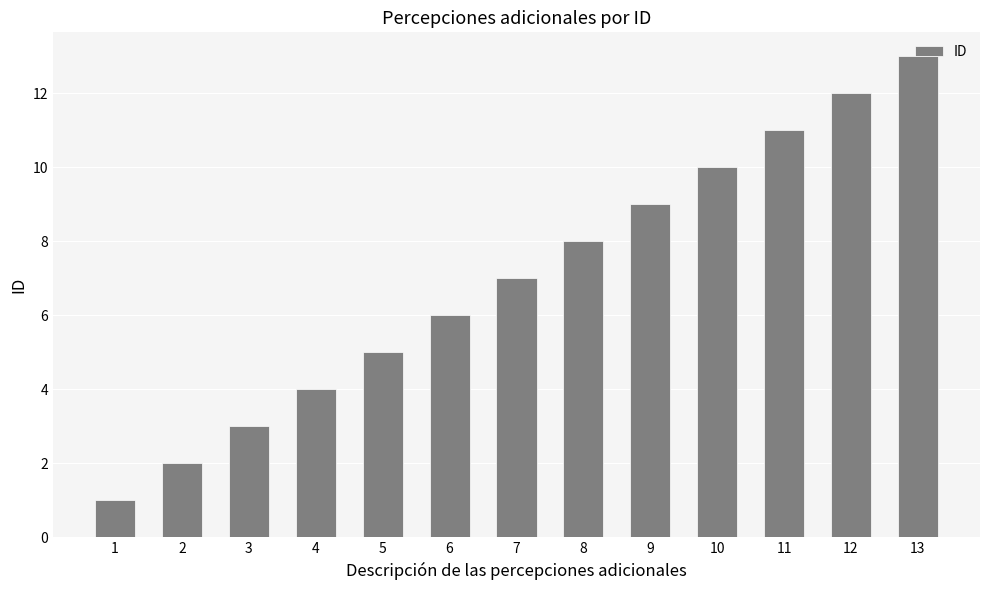

List the labels in order of value, smallest first.

1, 2, 3, 4, 5, 6, 7, 8, 9, 10, 11, 12, 13